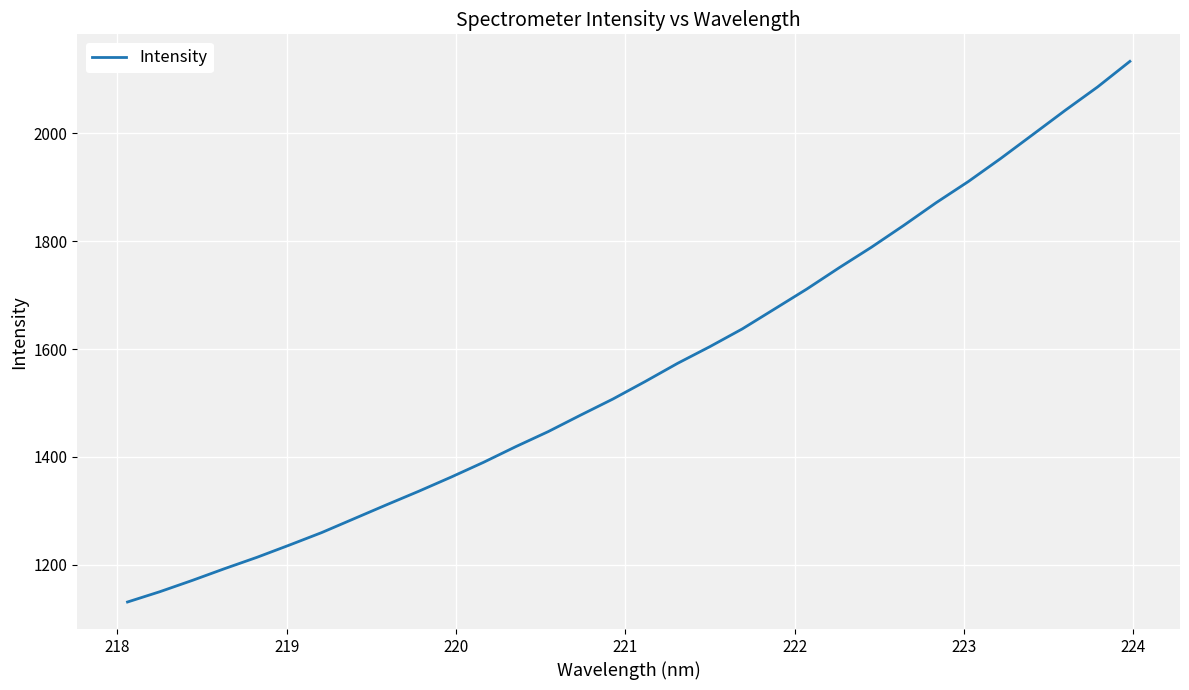

What is the maximum value shown in the chart?

2133.3